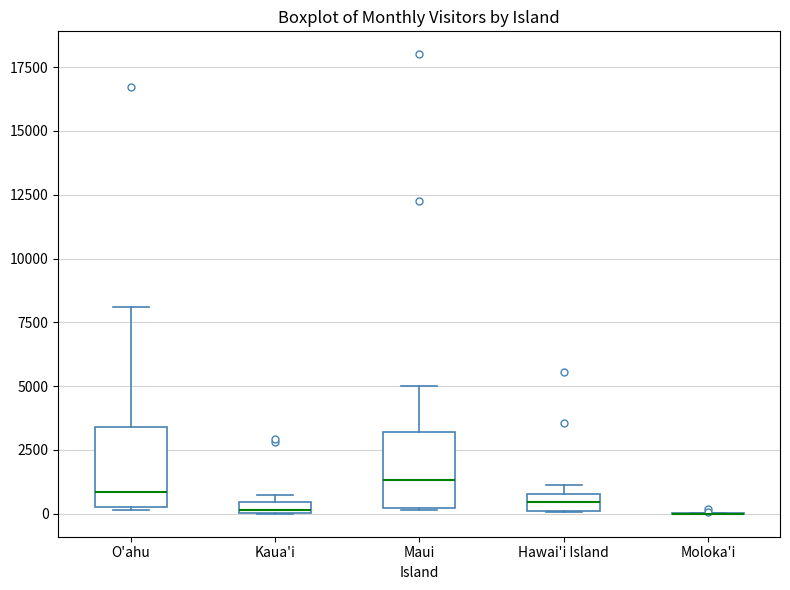

Where is the upper edge of the box for Kaua'i on the y-axis? The values are not printed on the chart, so give them approximately, as read against the axis.

500